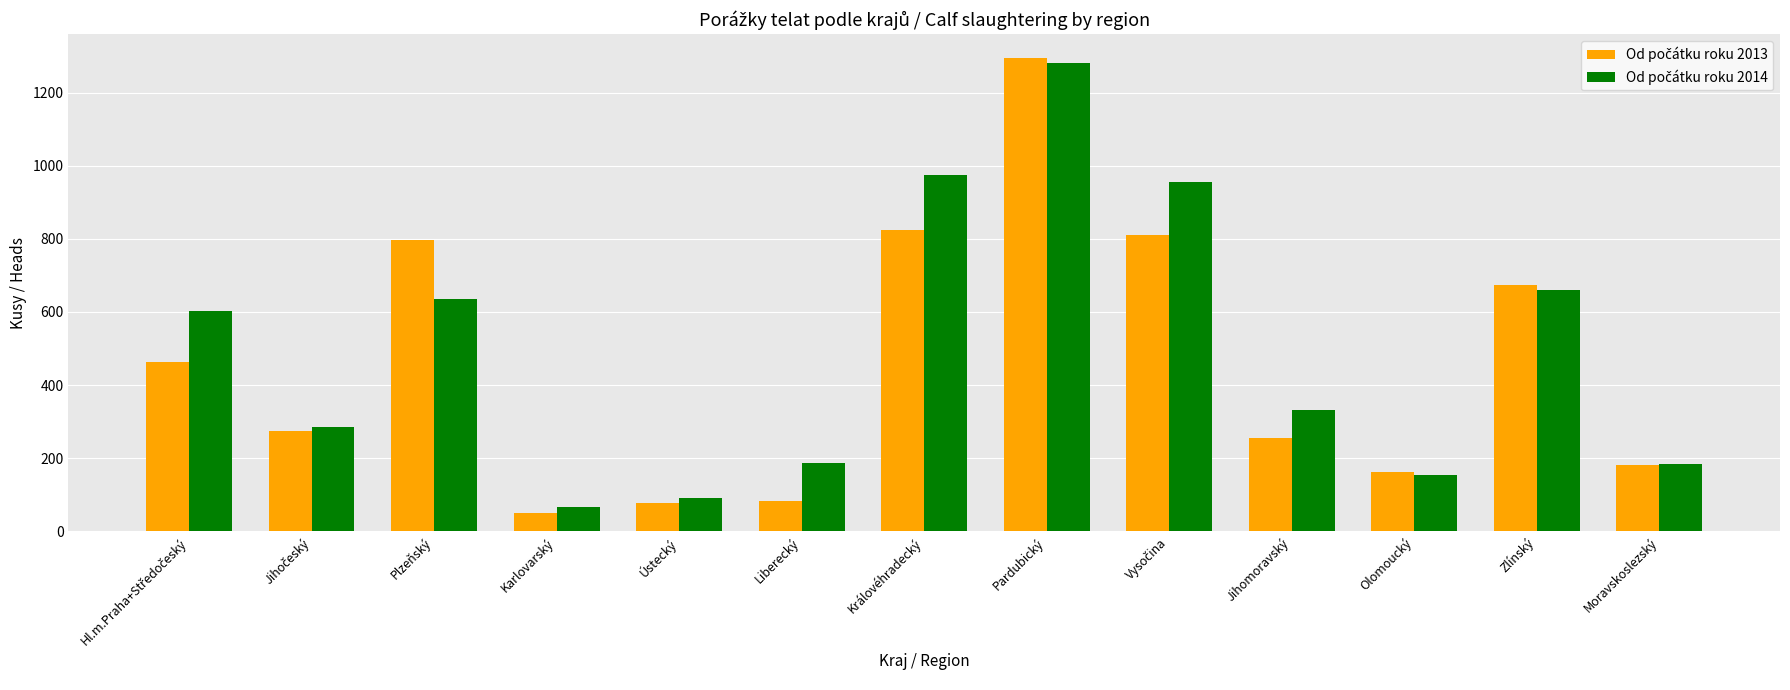

What is the total value across all series at Karlovarský?

117